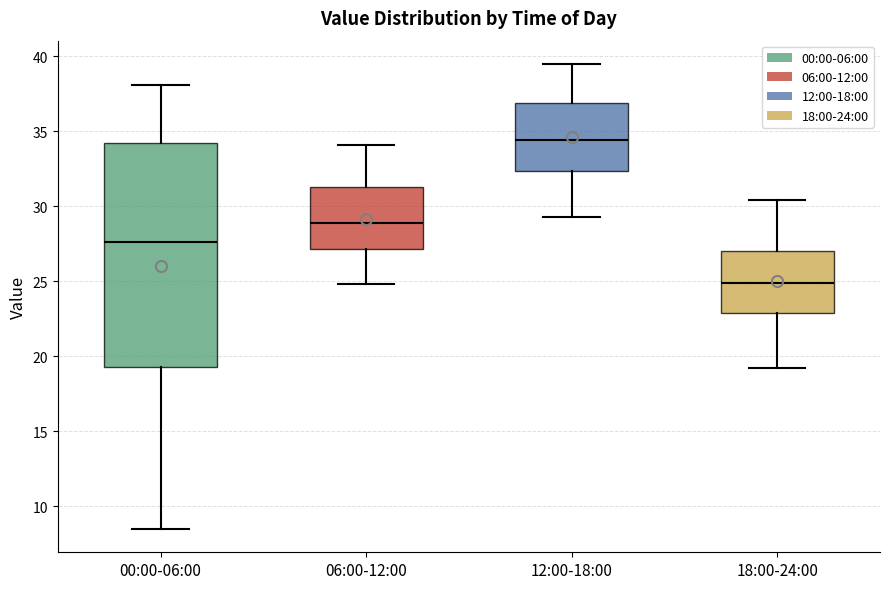

Which box has the highest median line?

12:00-18:00